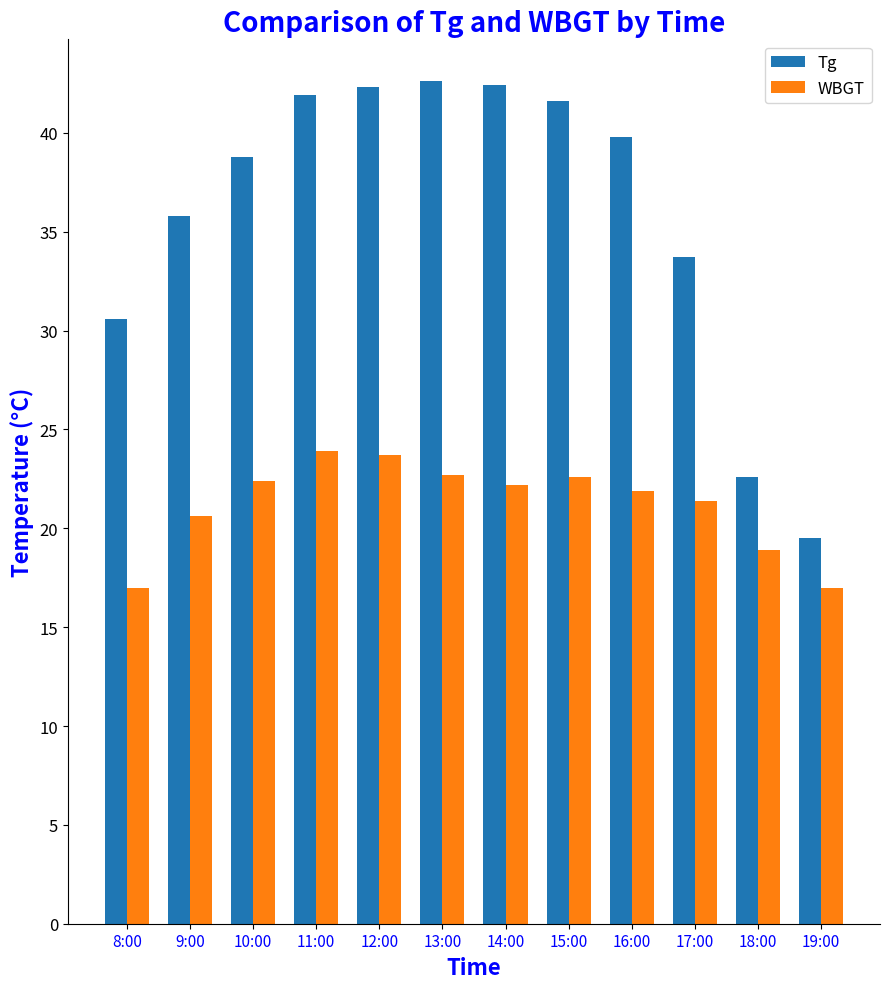

Does the chart contain stacked bars?

No